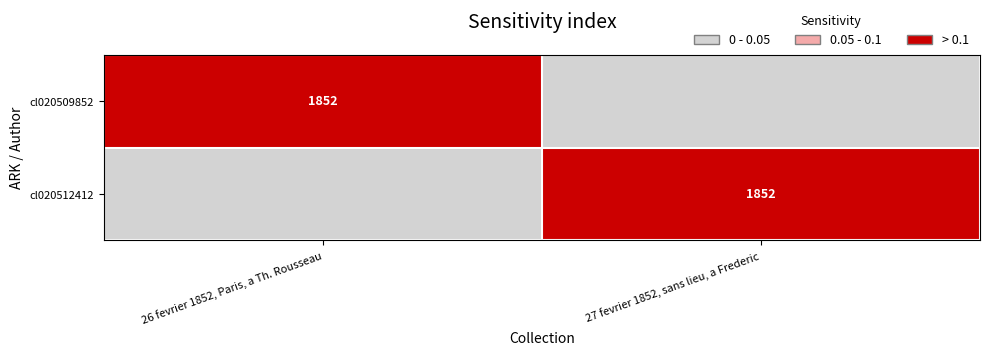

True or false: cl020512412 has a value of 1852 at 27 fevrier 1852, sans lieu, a Frederic.

True